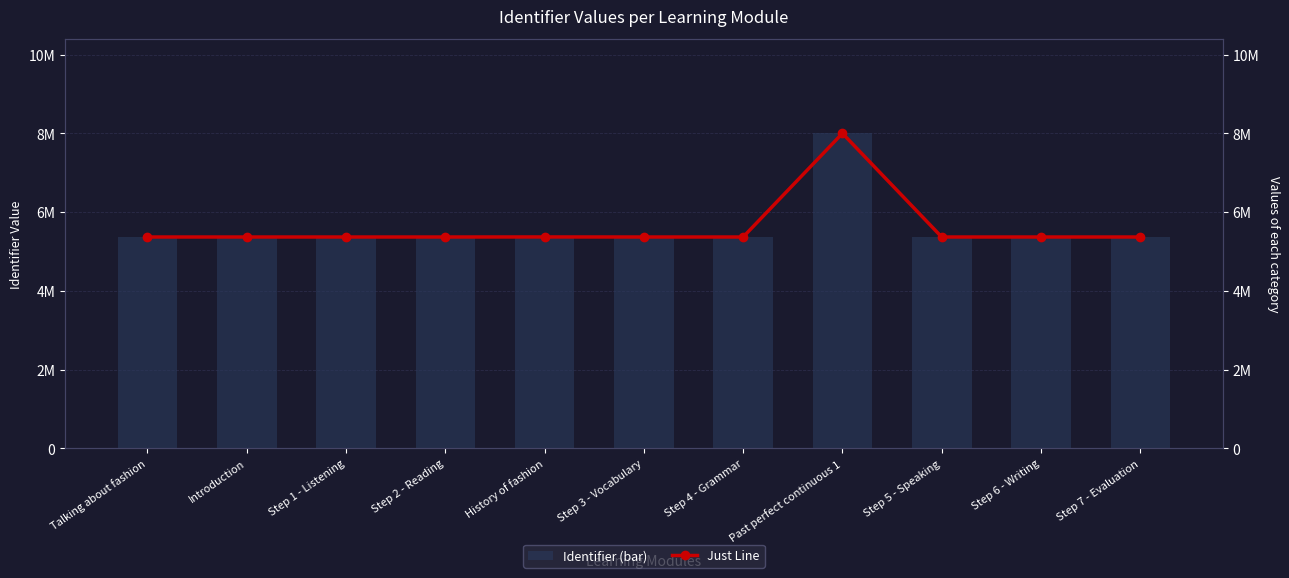

Are the bars horizontal?

No